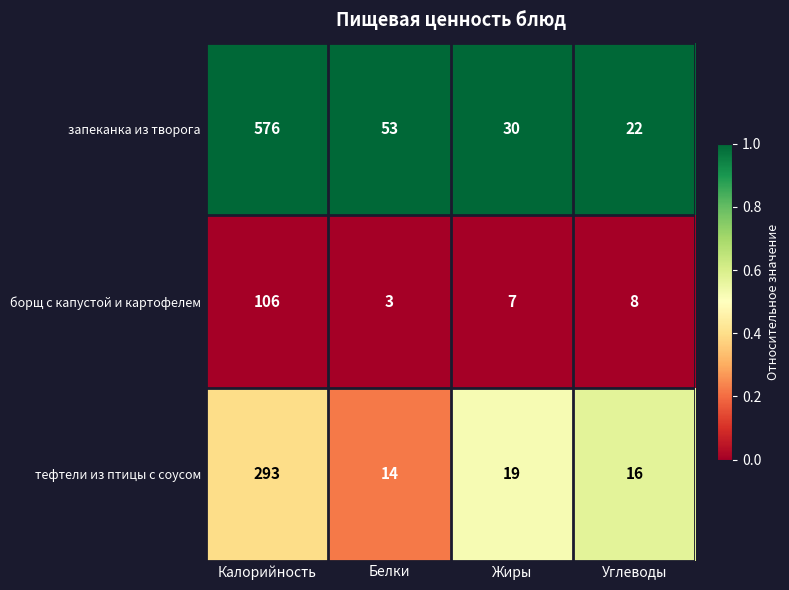

What is the approximate value of борщ с капустой и картофелем at Жиры?

7